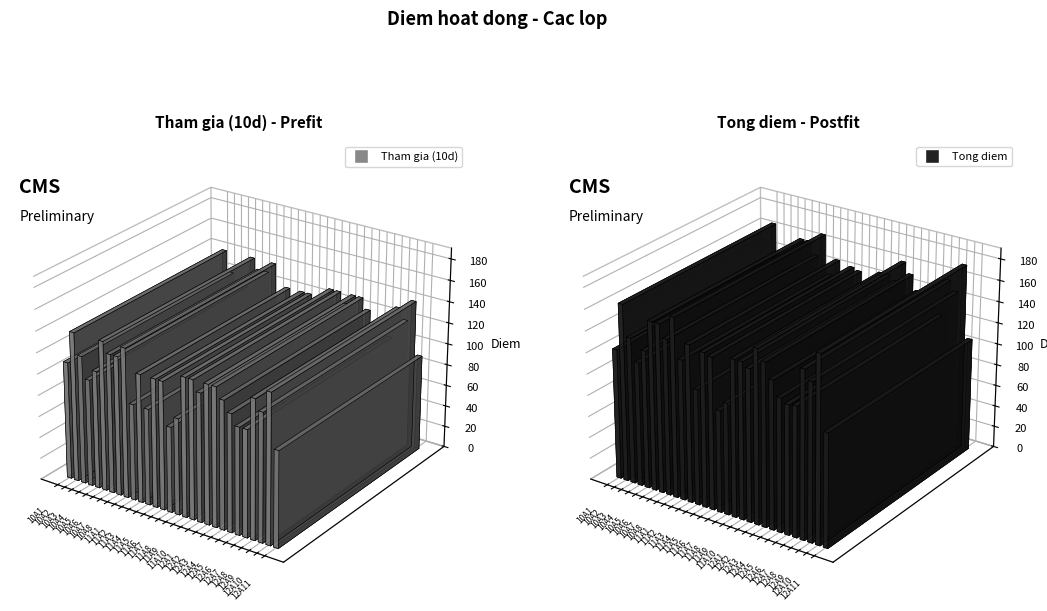

What are all the series names shown in the legend?

Tham gia (10d), Tong diem